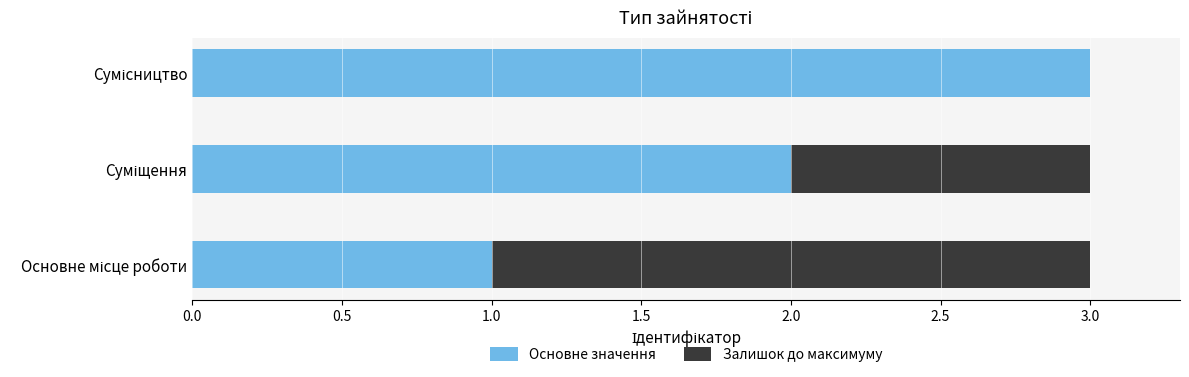

What is the sum of all Основне значення values?

6